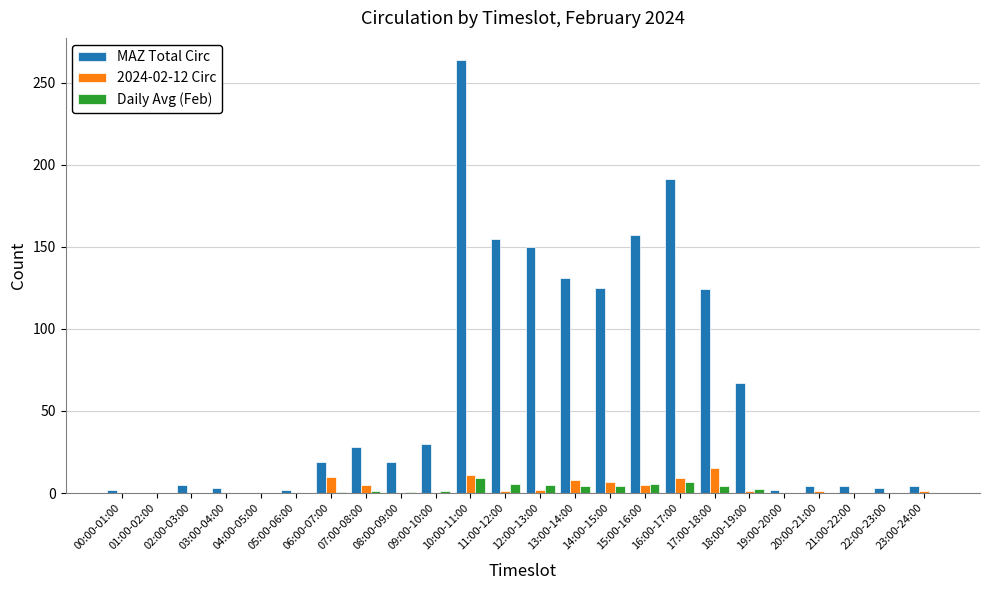

True or false: MAZ Total Circ has a value of 2.0 at 05:00-06:00.

True